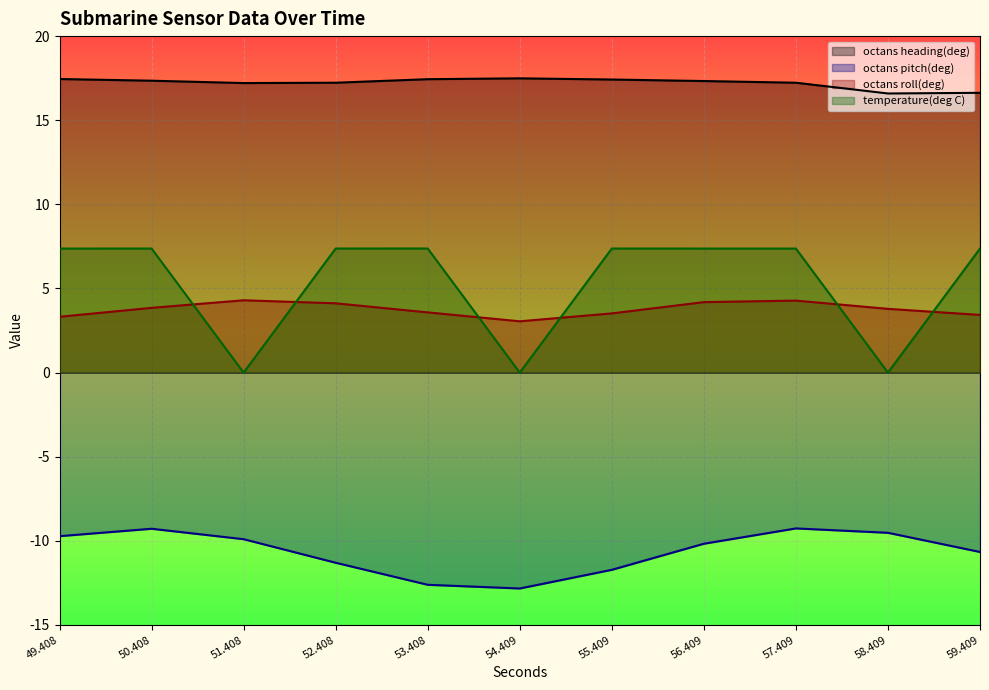

What is the lowest value of the octans heading(deg) series?

16.6